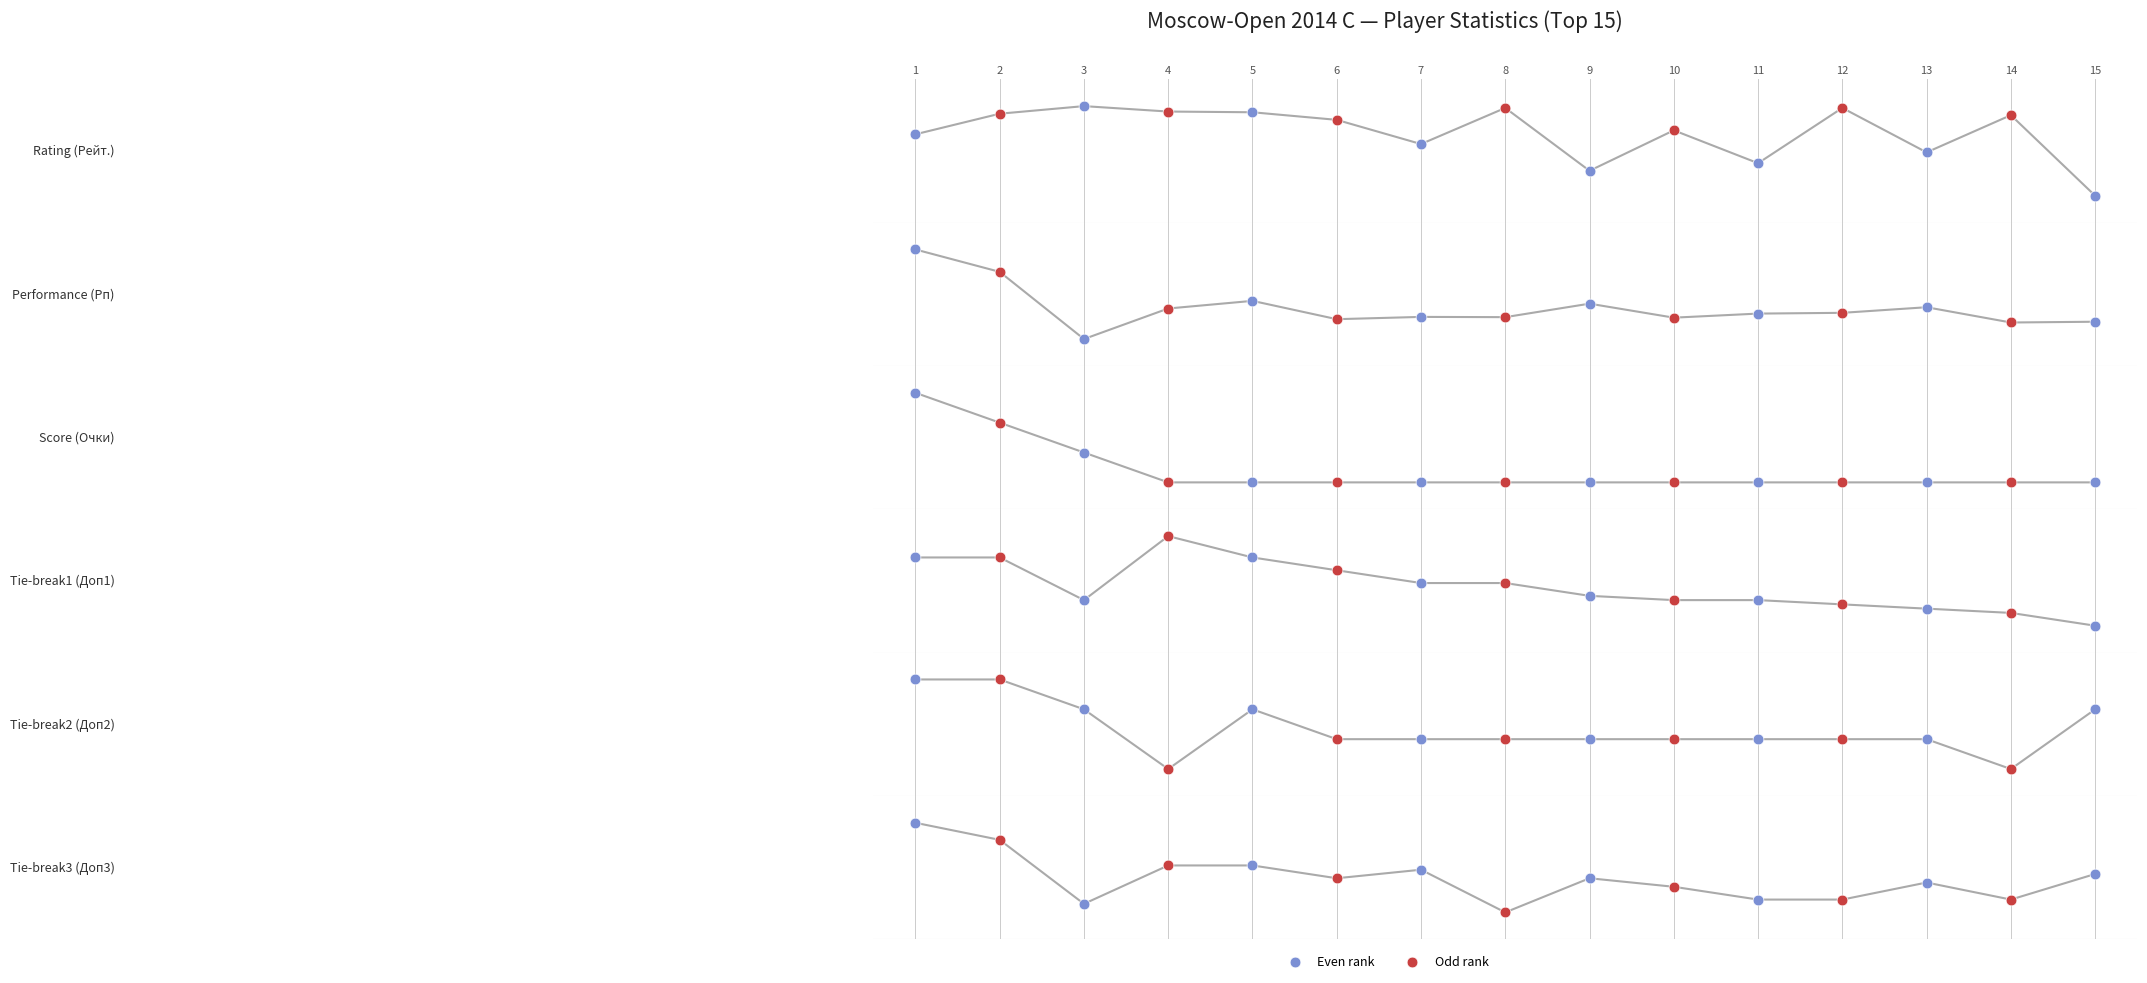

What is the total value across all series at 10?

1.9